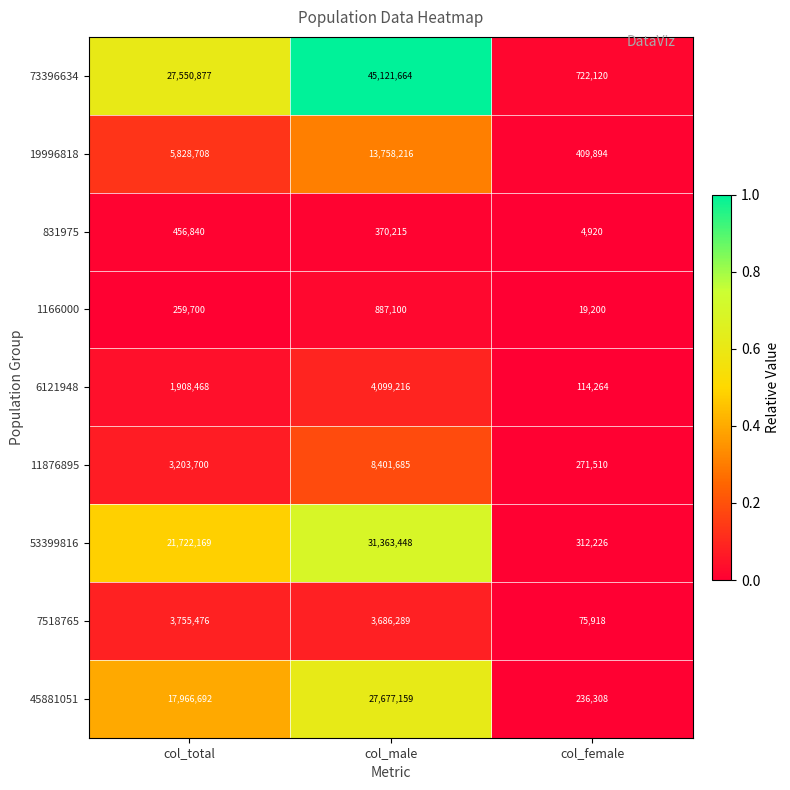

At which label does 831975 first exceed 370215?

col_total